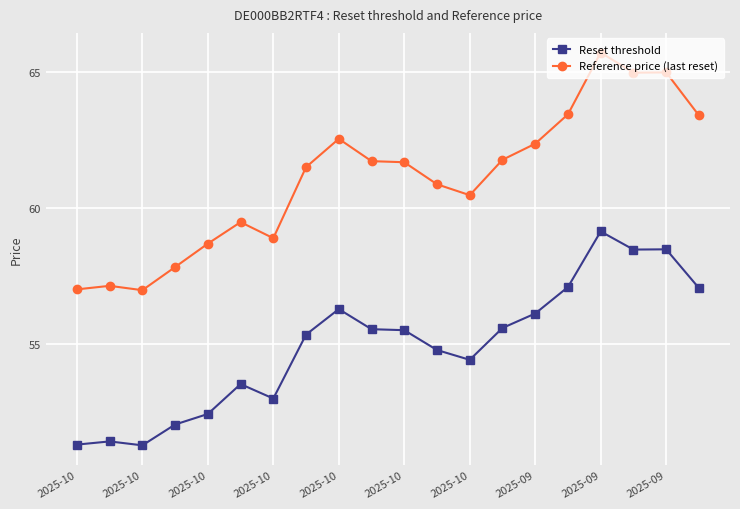

True or false: Reset threshold and Reference price (last reset) cross at least once.

False